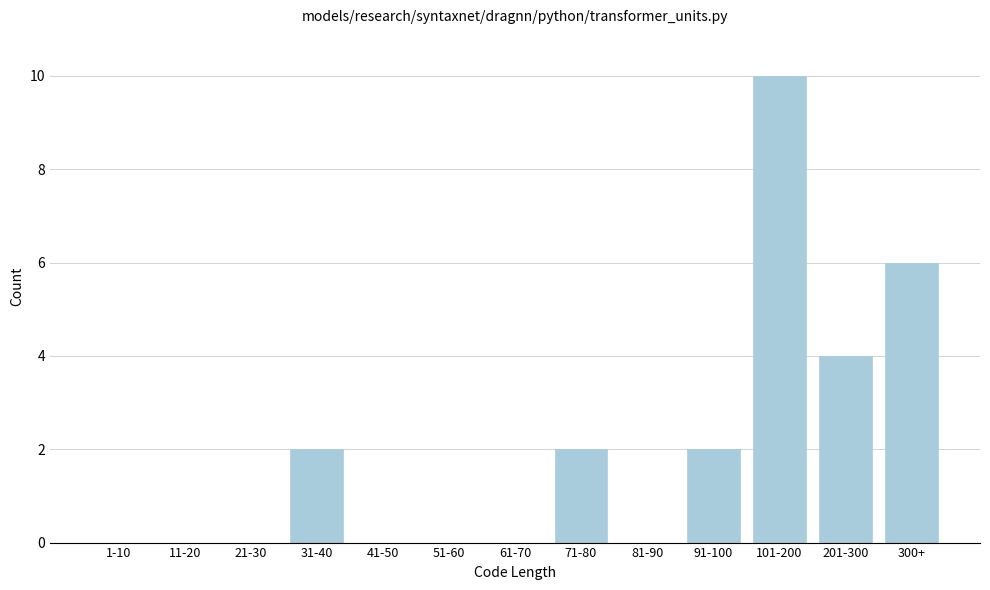

Reading left to right, what are all the values shown in this chart?

1-10=0	11-20=0	21-30=0	31-40=2	41-50=0	51-60=0	61-70=0	71-80=2	81-90=0	91-100=2	101-200=10	201-300=4	300+=6